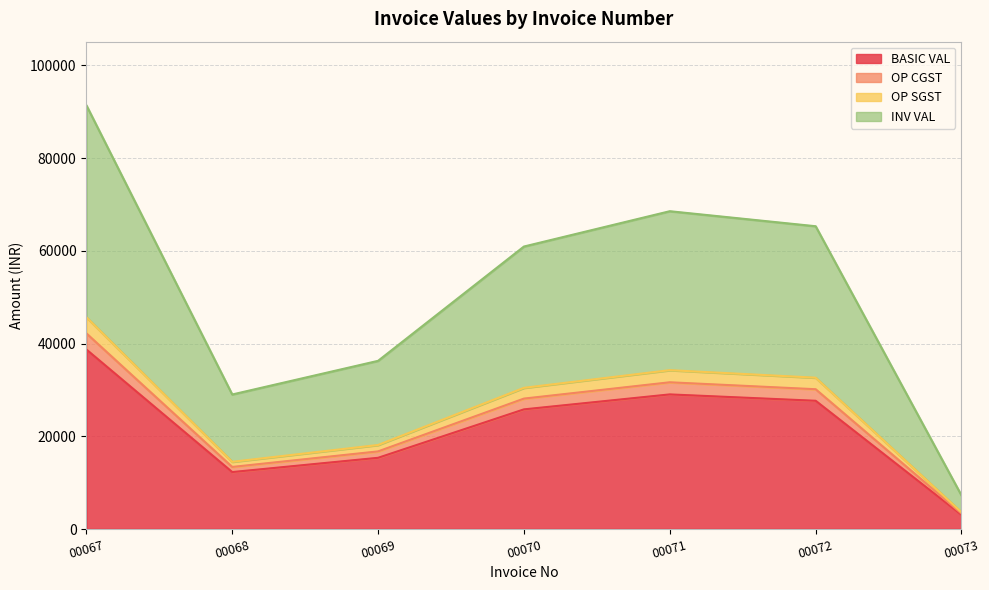

Between 00072 and 00070, which is larger?

00072